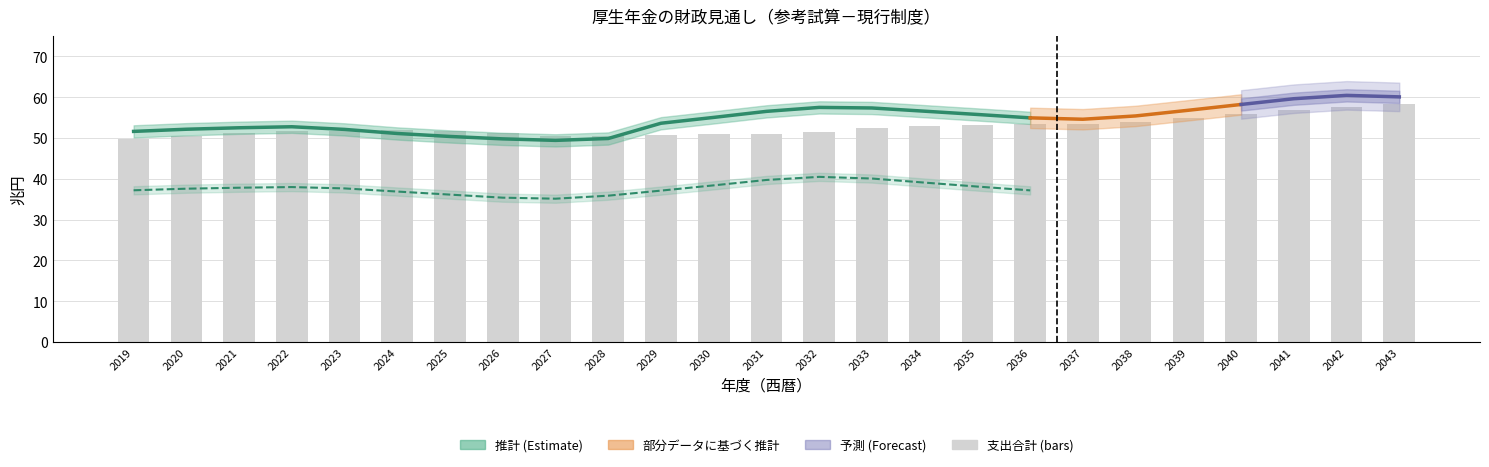

How many data points does each series have?

25